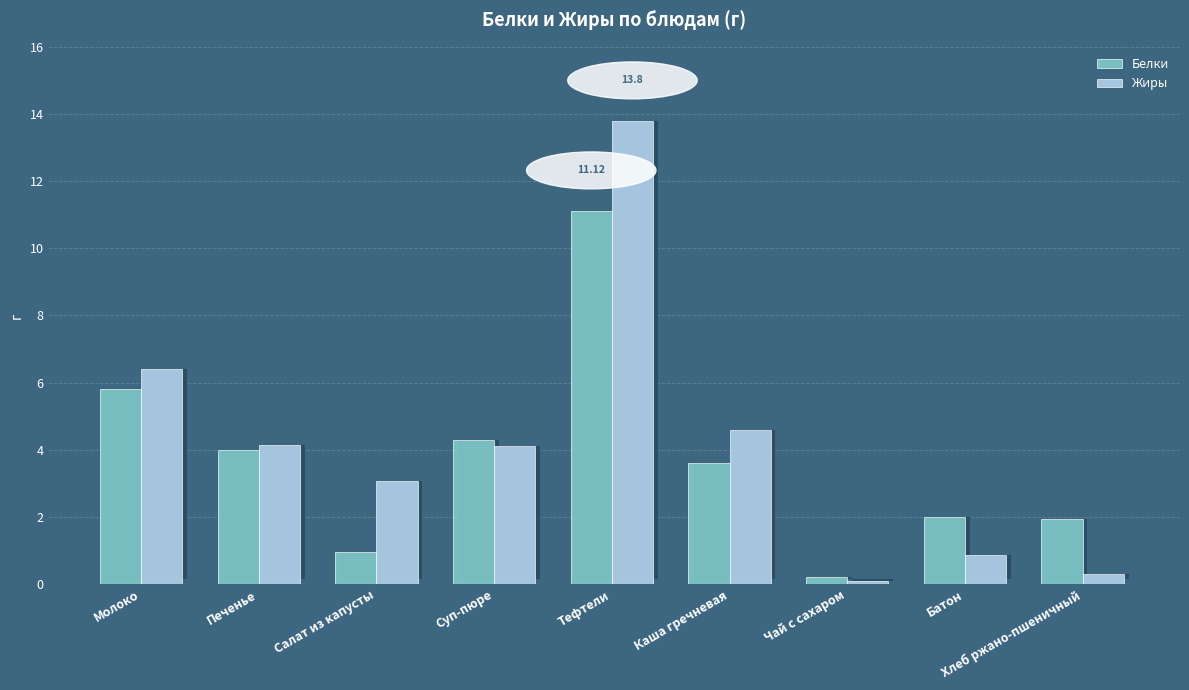

List the series in order of their overall mean, lowest first.

Белки, Жиры